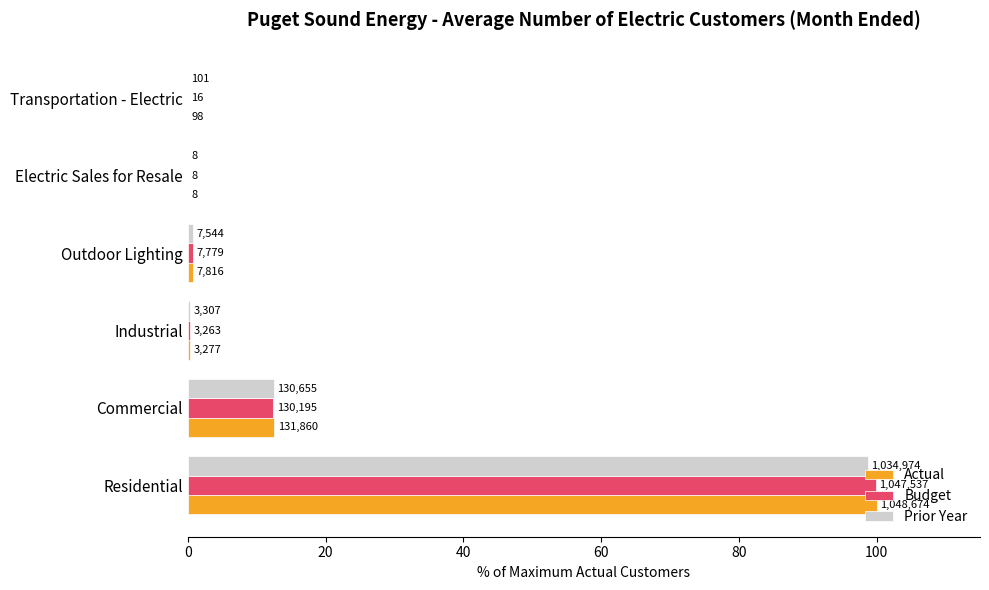

At how many categories does at least one series exceed 45?

1